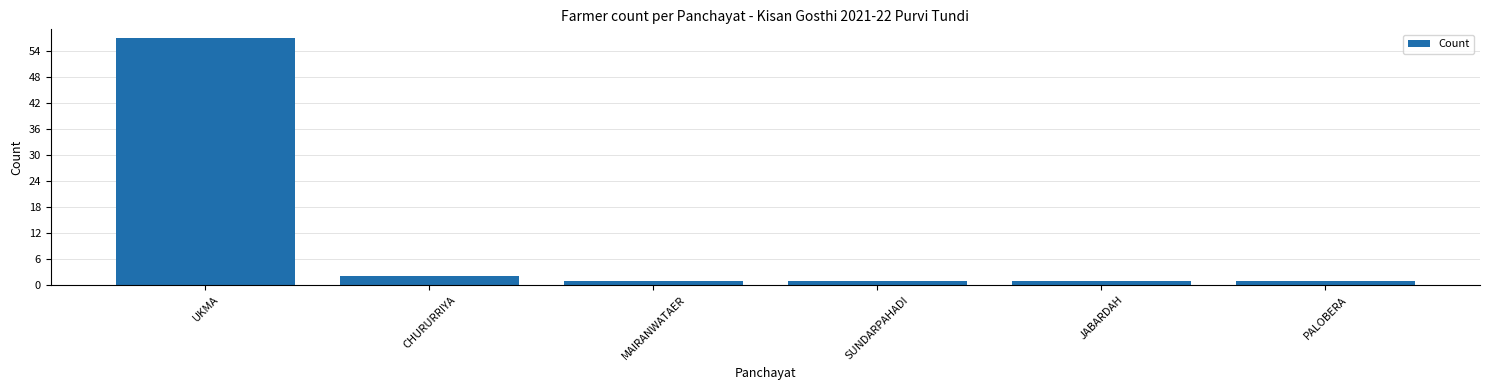

What is the greatest value displayed?

57